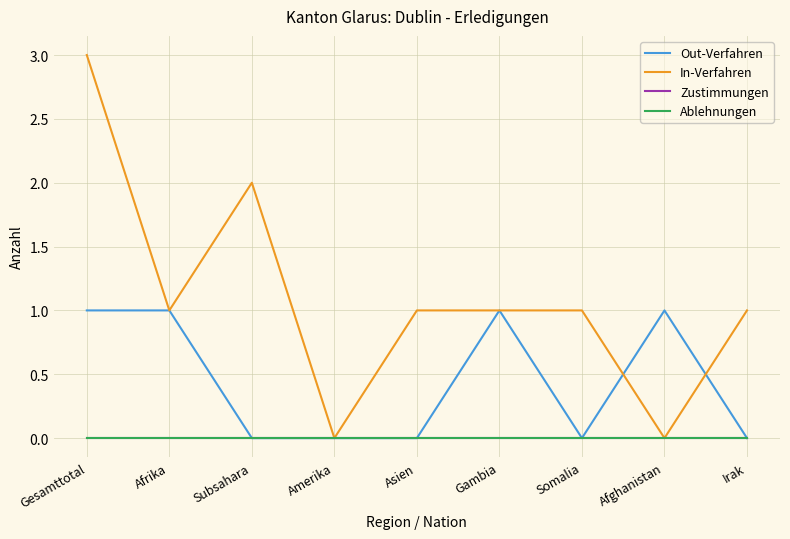

At which category does Out-Verfahren reach its first local peak?

Gambia